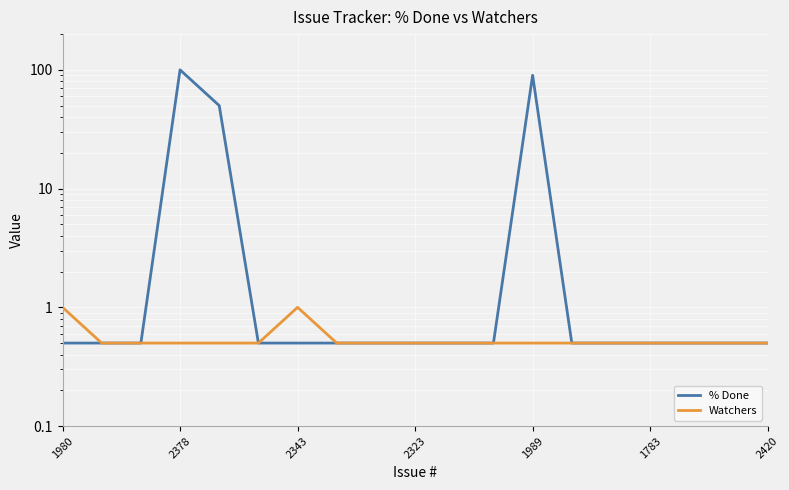

True or false: % Done and Watchers cross at least once.

False